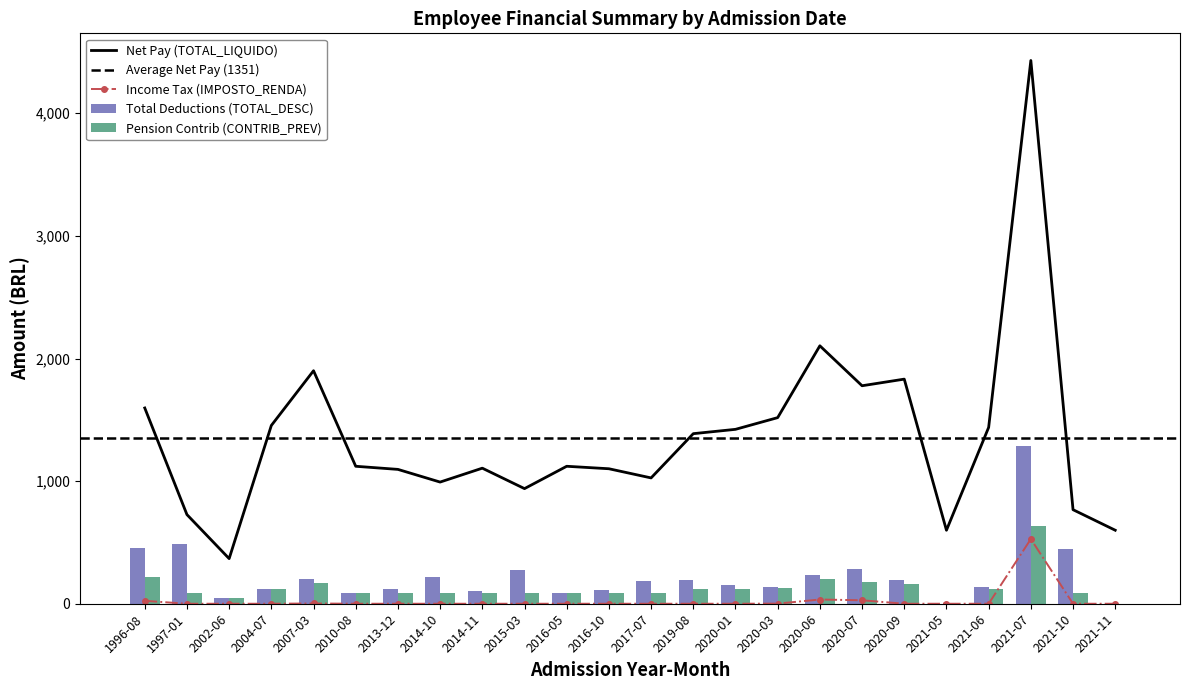

Which category has the highest value in the Net Pay (TOTAL_LIQUIDO) series?

2021-07